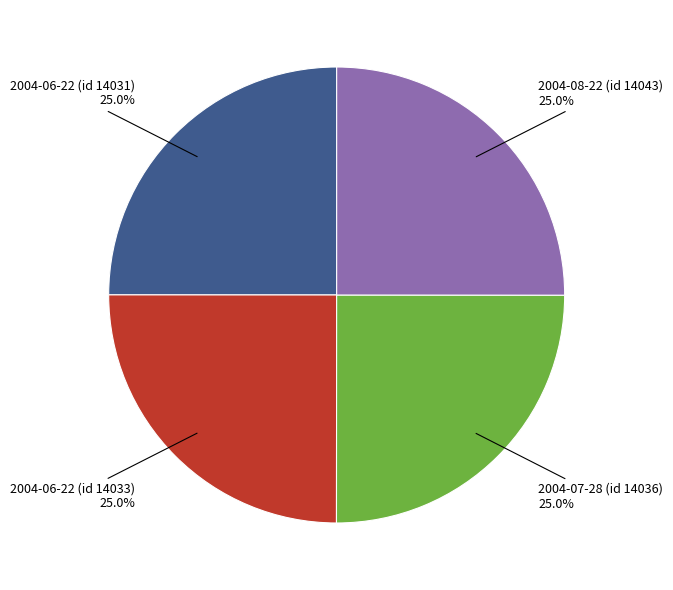

The 2004-07-28 (id 14036) slice represents 25% of the pie. True or false?

True